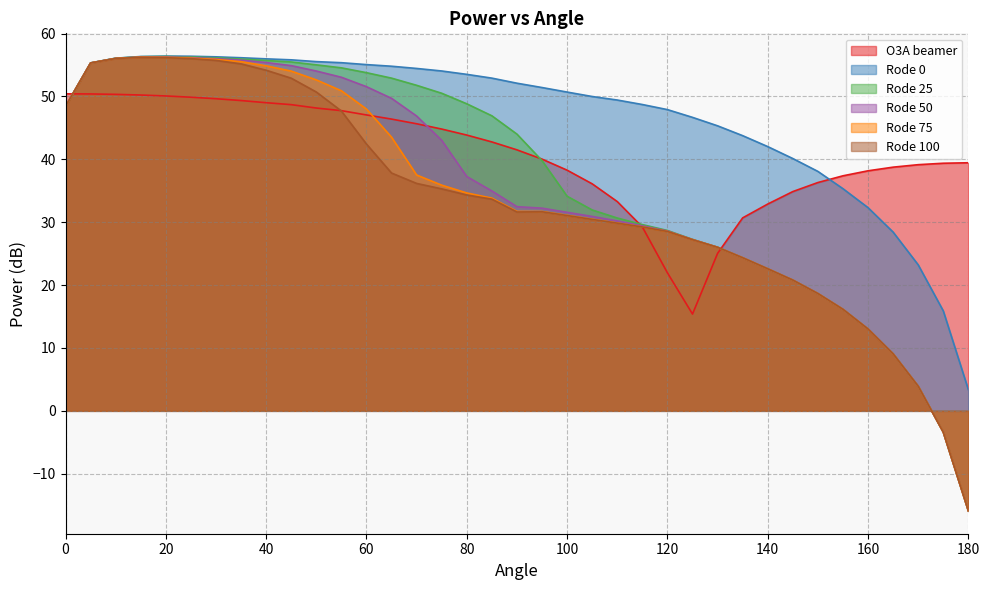

Is it true that Rode 100 equals 38.2 at 125?

False